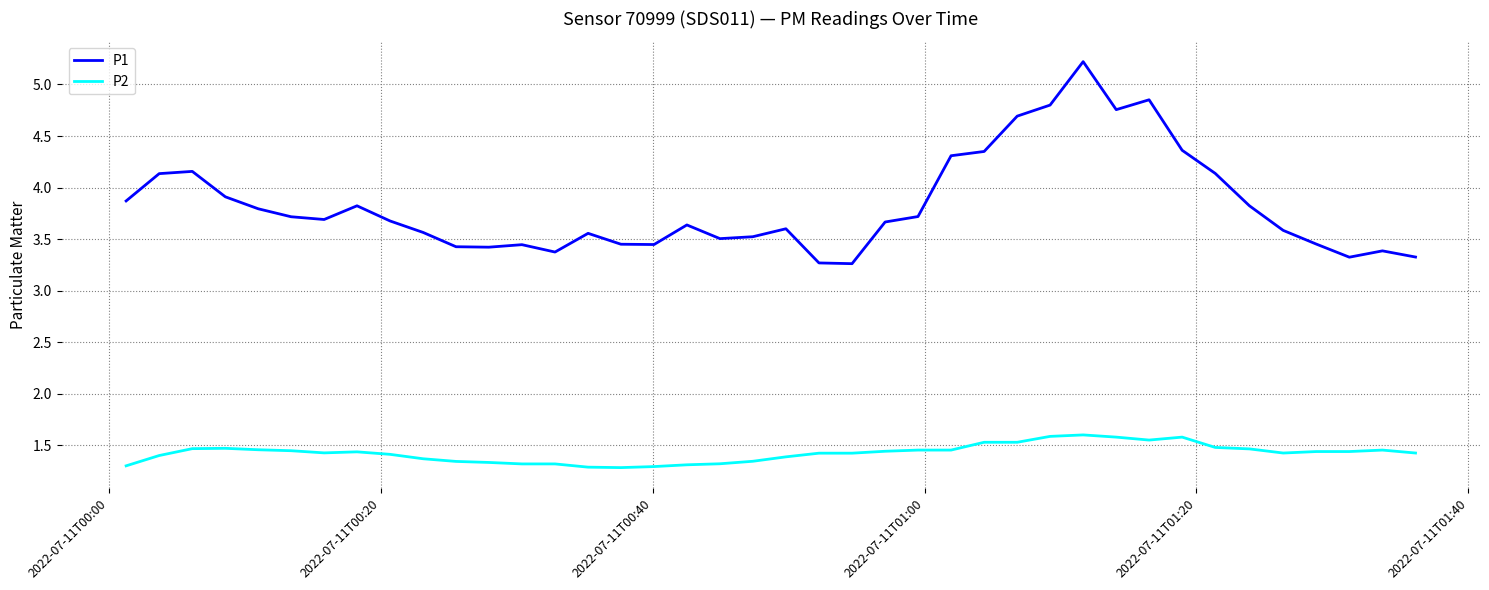

List the series in order of their peak value, lowest first.

P2, P1